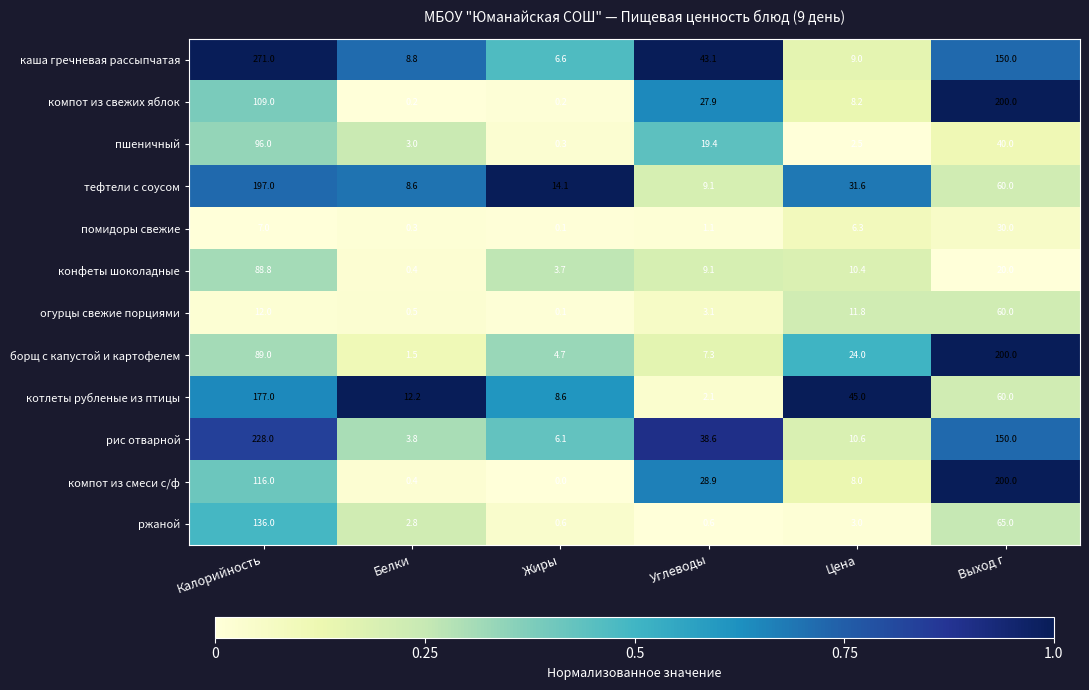

What is the greatest value displayed?

271.0